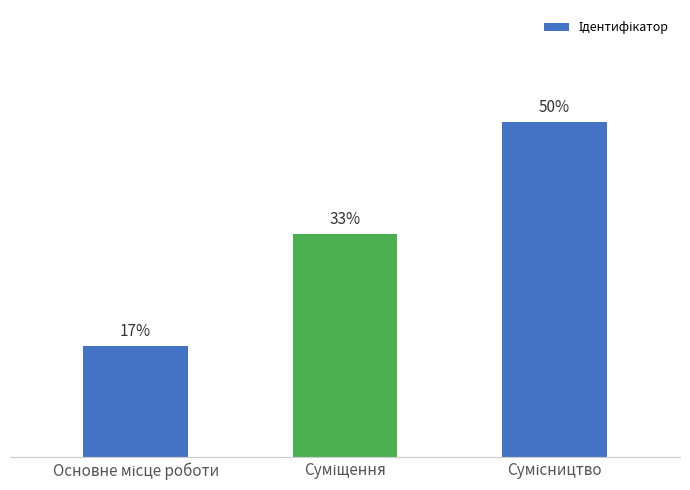

Are the bars horizontal?

No